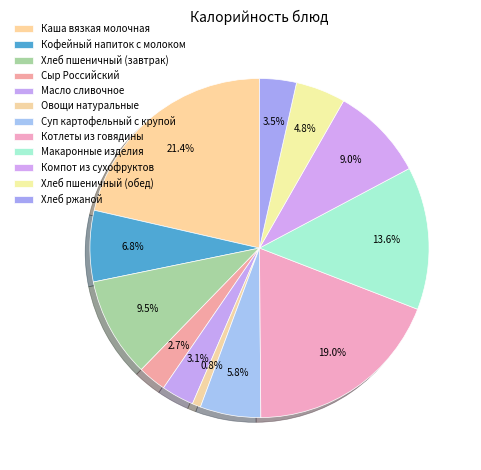

To the nearest percent, what is the average slice percentage?

8%